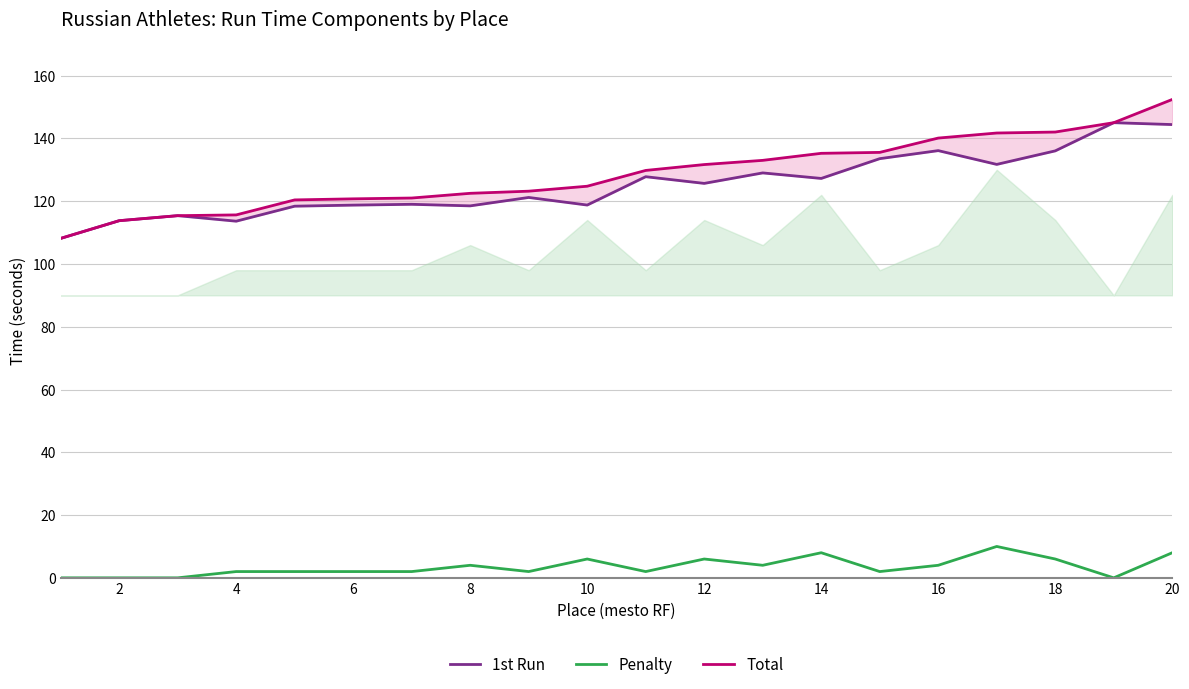

True or false: Total and 1st Run cross at least once.

False